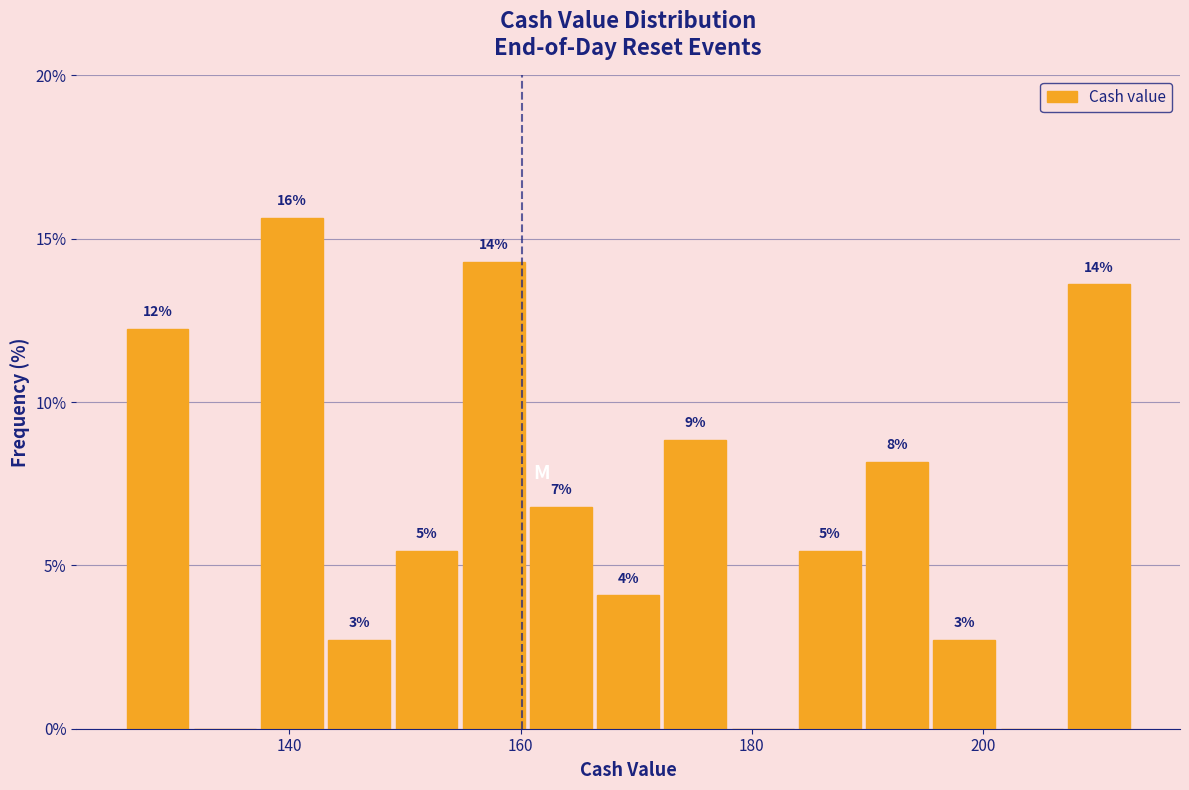

Around what value on the x-axis is the tallest bar? Give the approximate position of its centre, as read against the axis.

140